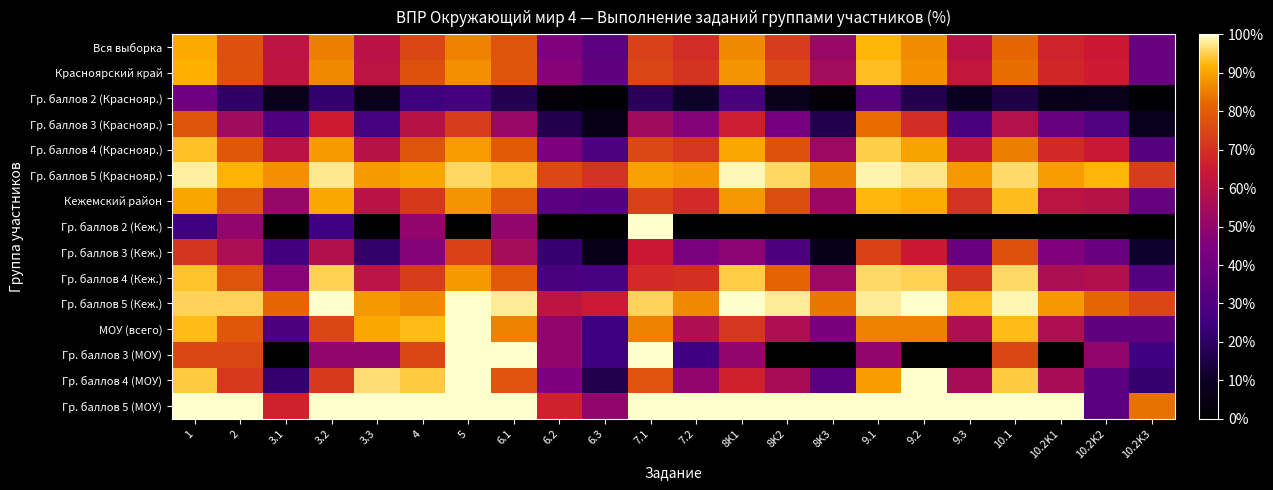

At which category is the sum across all series the highest?

1